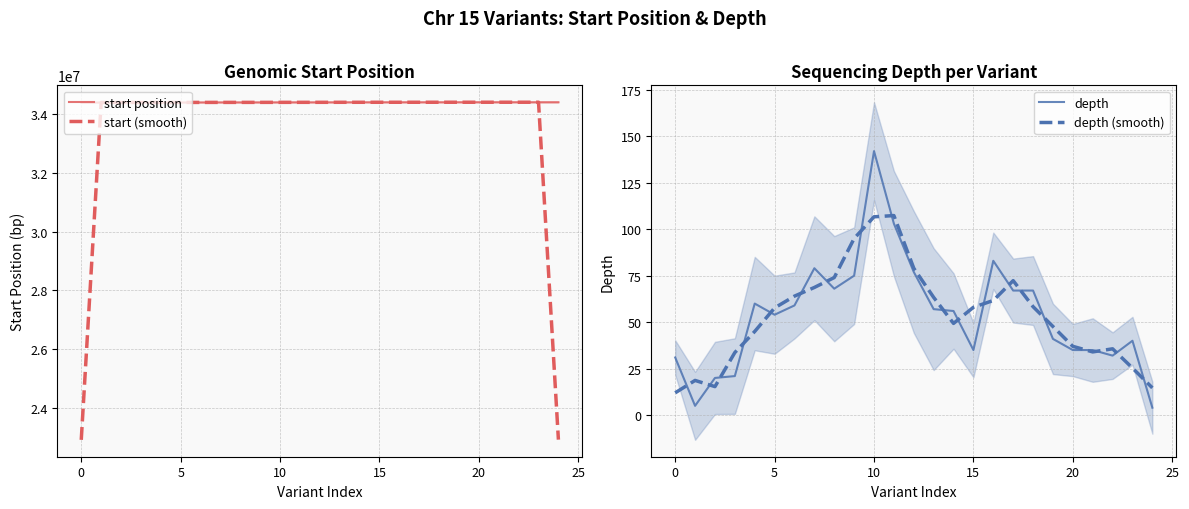

How many interior local valleys does the depth (smooth) series have?

3